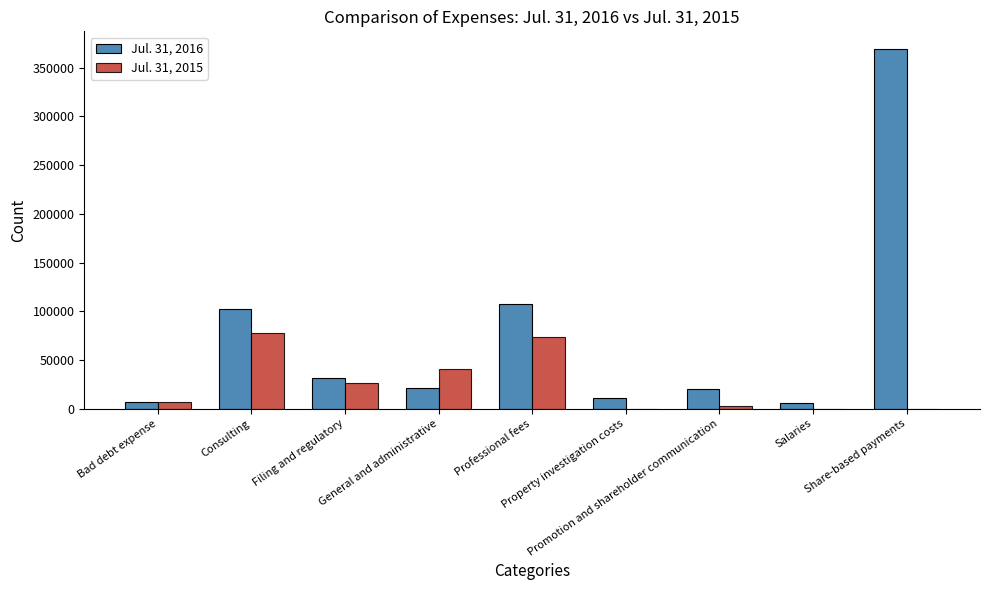

What is the greatest value displayed?

369006